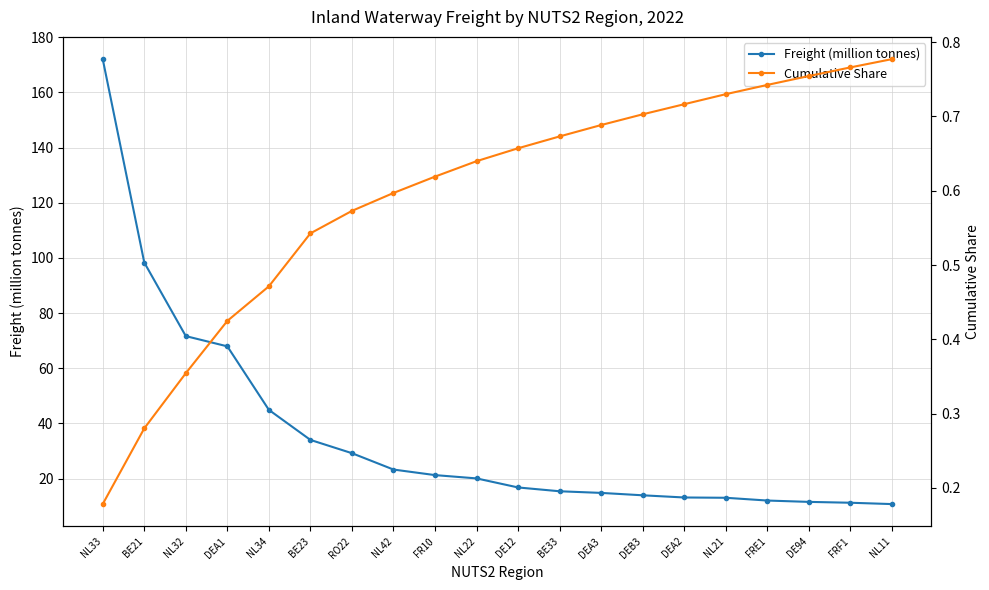

True or false: Cumulative Share and Freight (million tonnes) intersect in this chart.

False